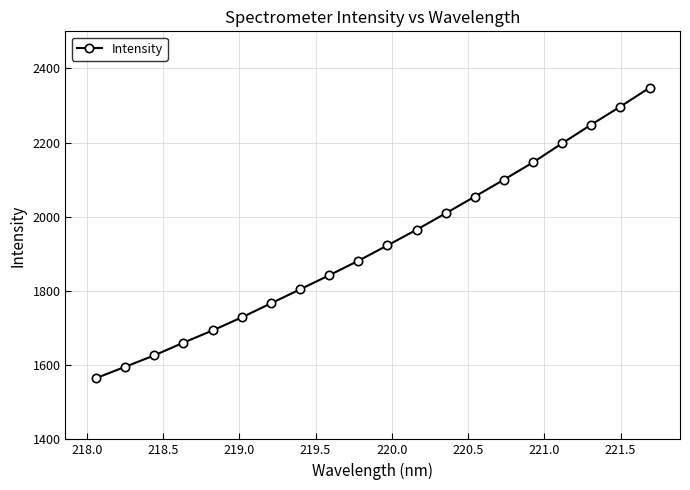

What is the difference between the maximum and minimum values?

782.8